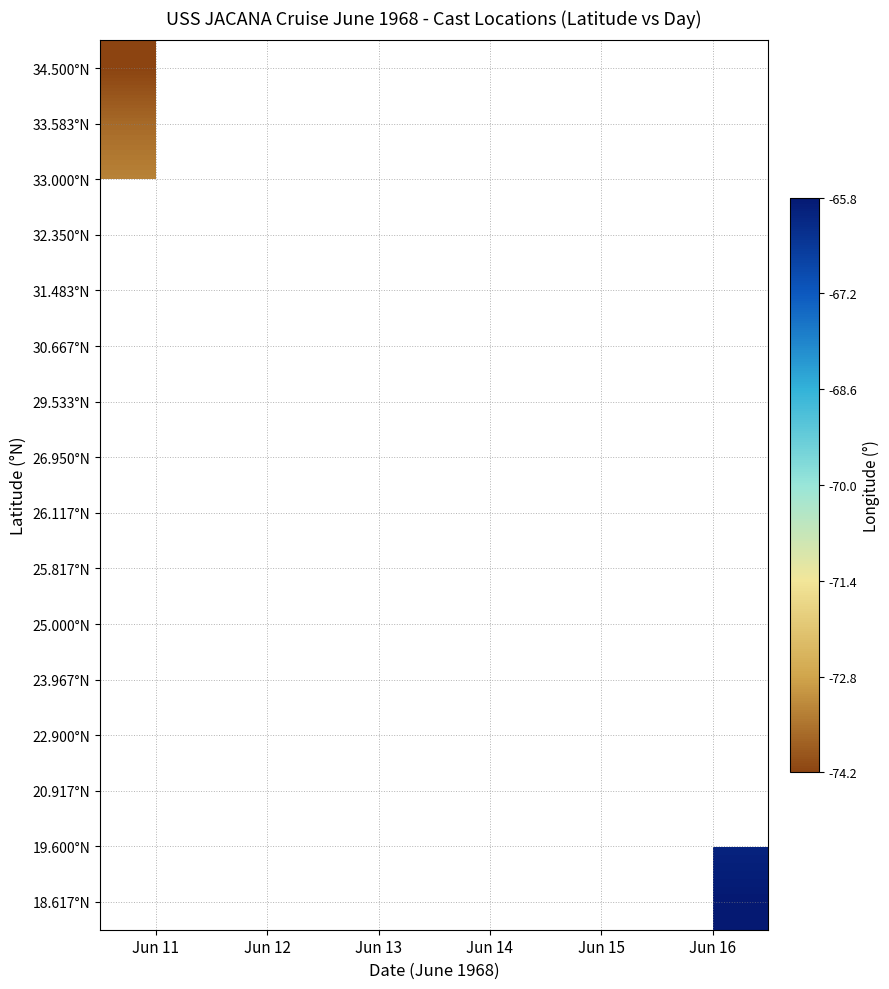

Rank the series by their maximum value, from highest to lowest.

18.617°N, 19.600°N, 20.917°N, 22.900°N, 23.967°N, 25.000°N, 25.817°N, 26.117°N, 26.950°N, 29.533°N, 30.667°N, 31.483°N, 32.350°N, 33.000°N, 33.583°N, 34.500°N